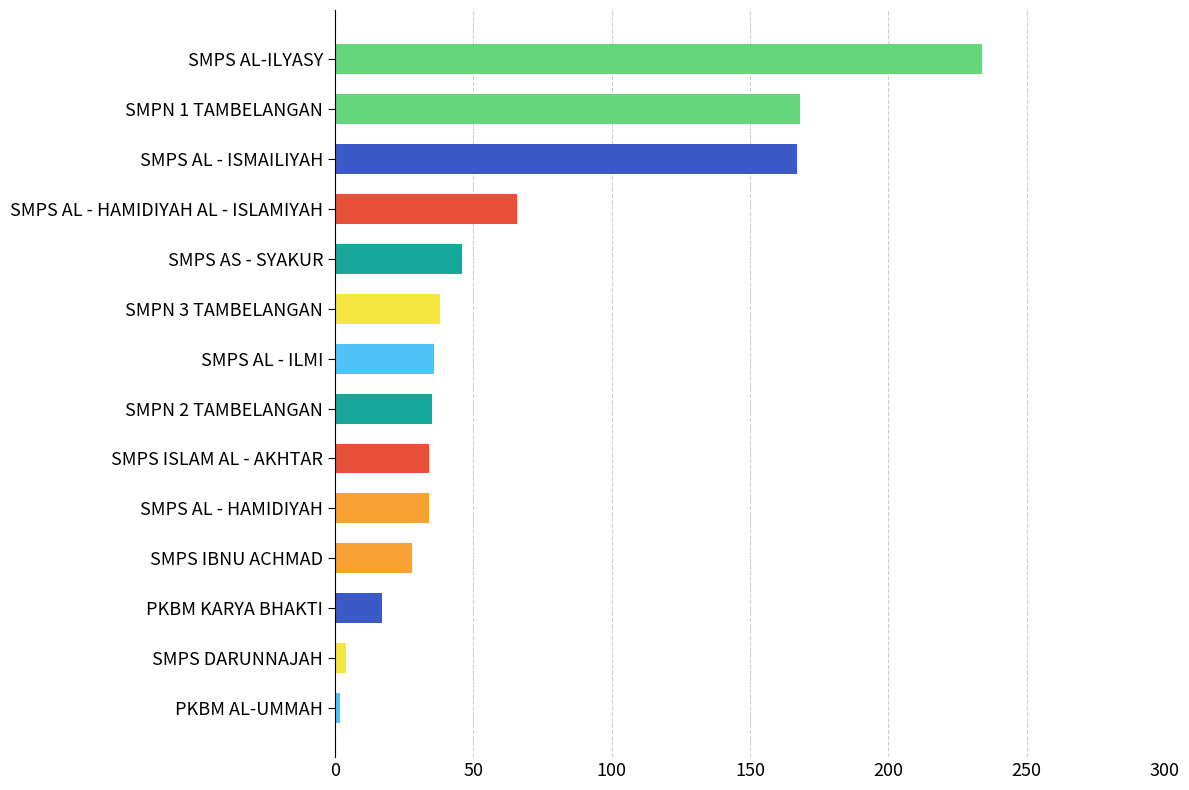

What is the approximate value at SMPS AL-ILYASY?

234